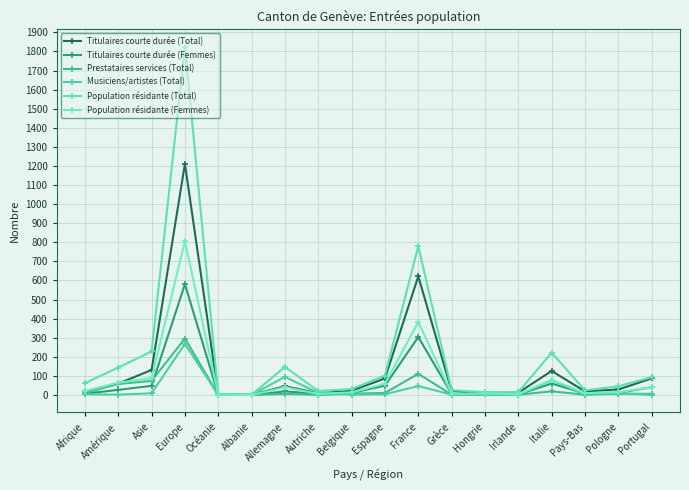

What is the value of the Population résidante (Total) point at the 3rd from the left?

228